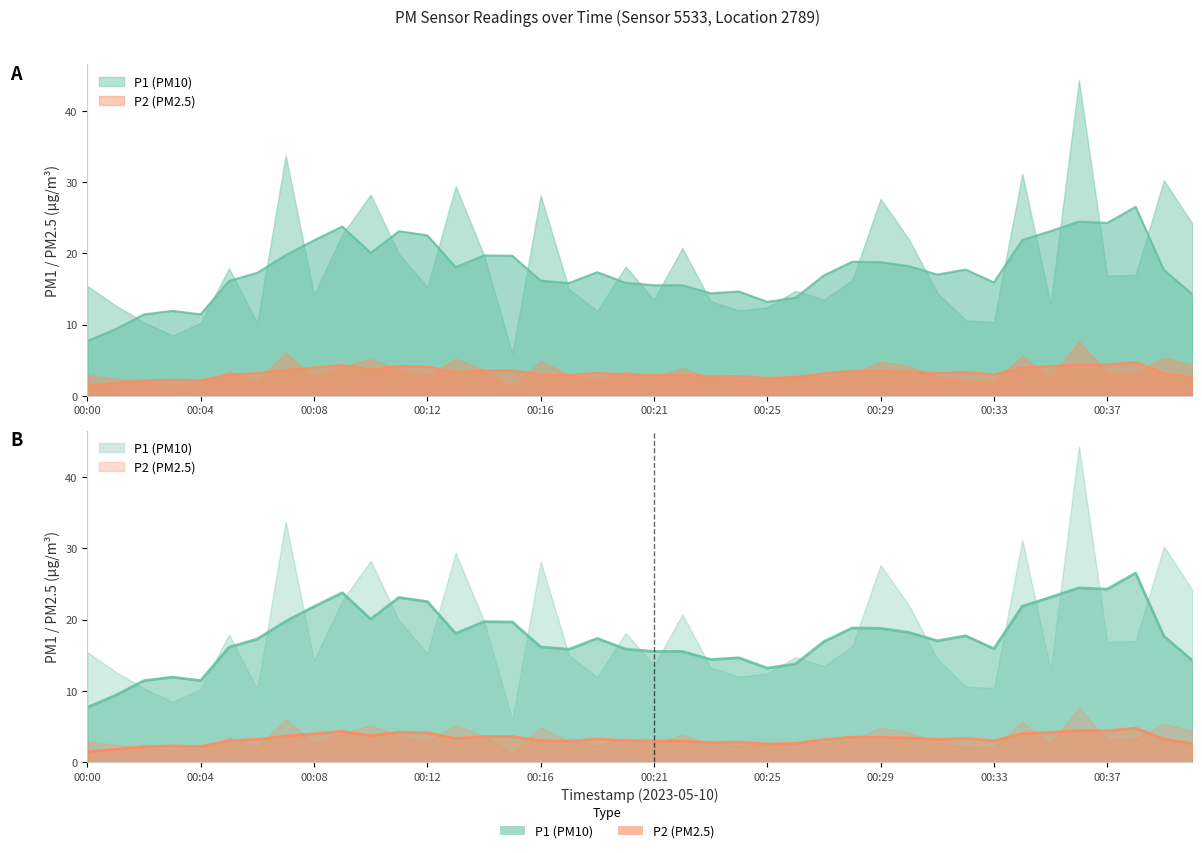

At 00:16, list the series in order from smallest to largest.

P2, P1